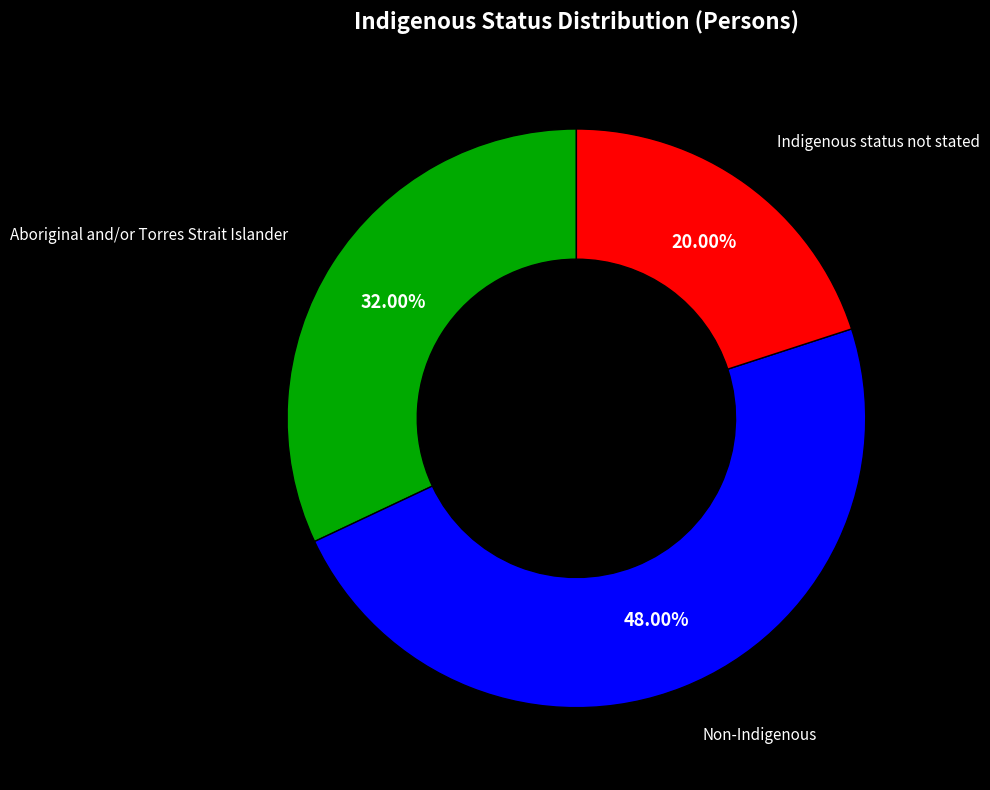

Is there any slice that represents more than half of the pie?

No